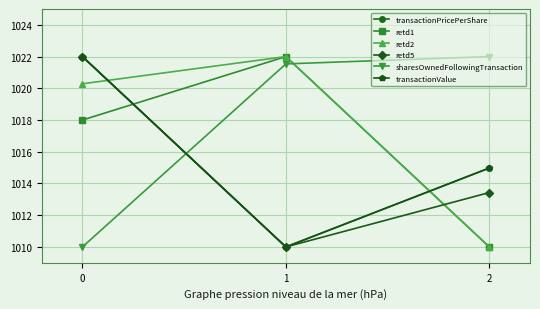

The value of sharesOwnedFollowingTransaction at 2 is 1022.0. True or false?

True